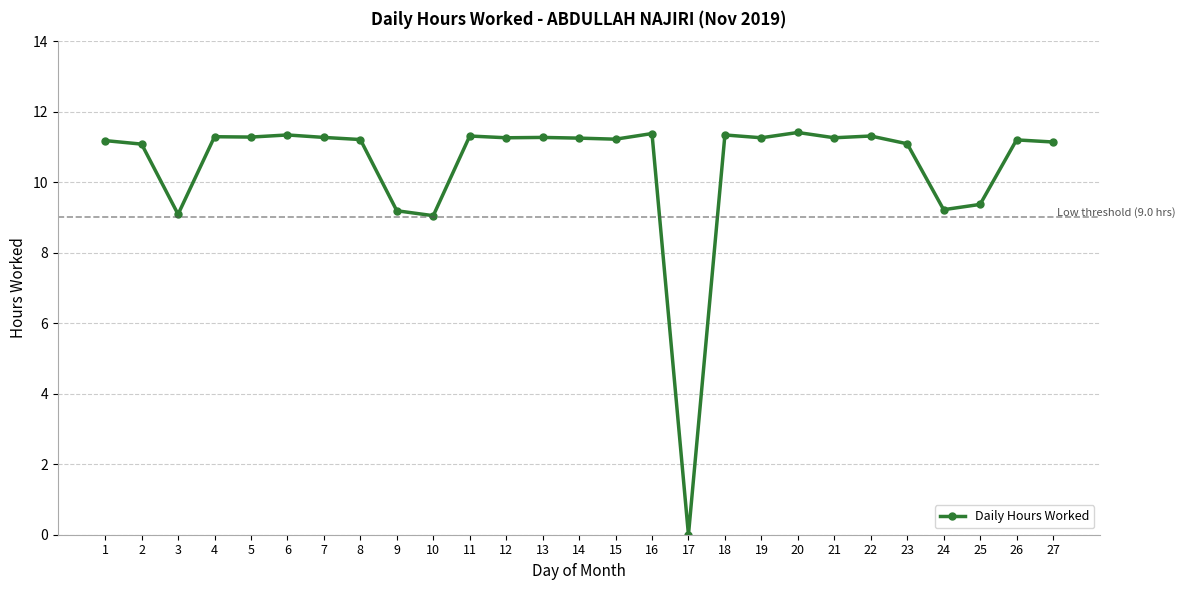

What is the approximate value at 23?

11.1